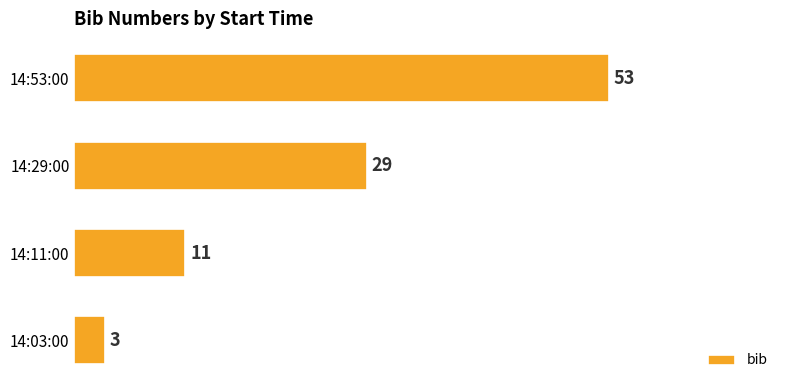

Approximately how many times larger is the value at 14:29:00 compared to 14:11:00?

2.6